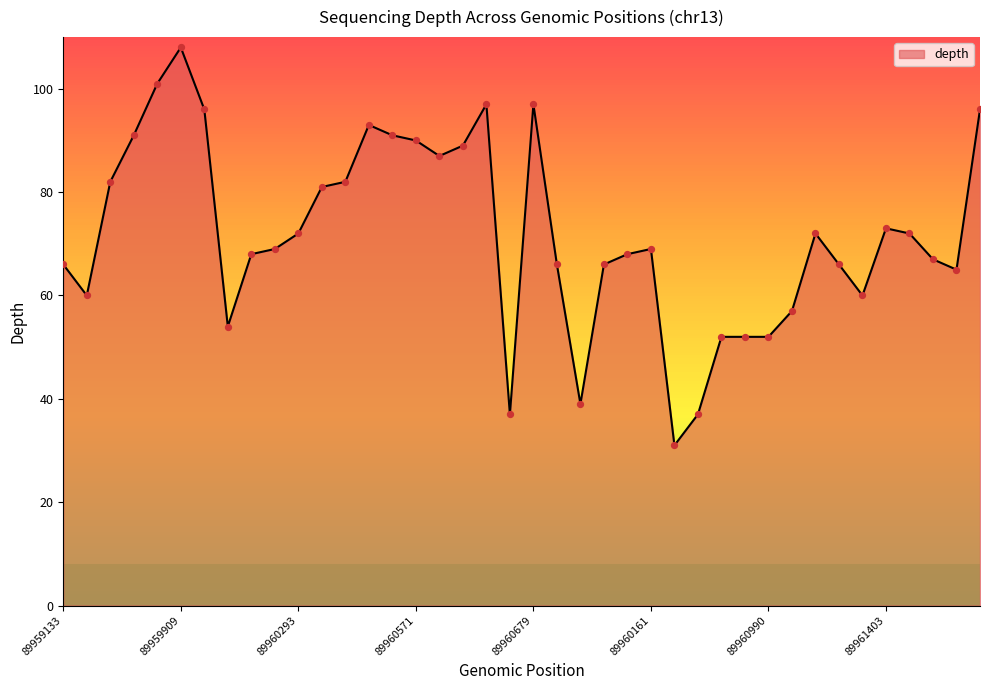

What is the difference between the maximum and minimum values?

77